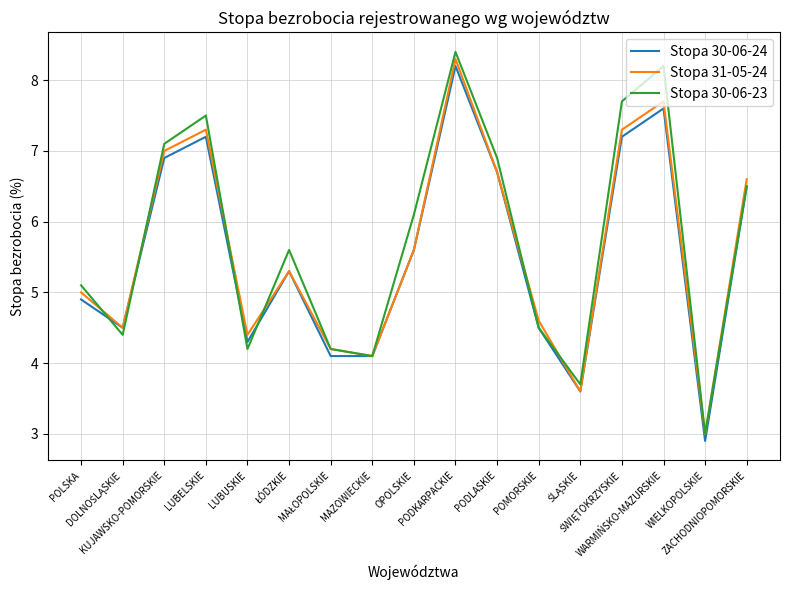

True or false: Stopa 31-05-24 and Stopa 30-06-23 intersect in this chart.

True